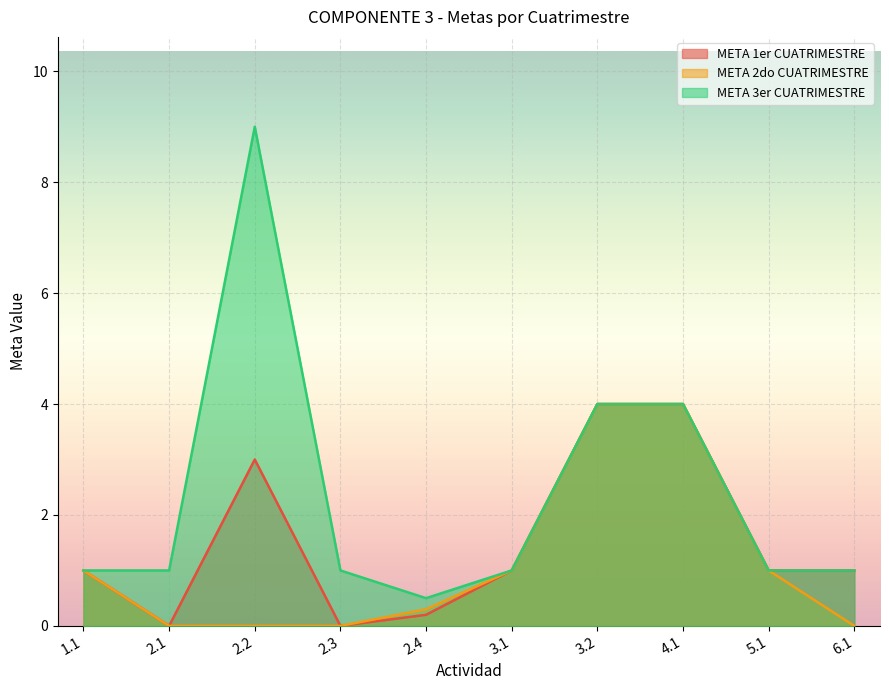

Rank the series by their maximum value, from highest to lowest.

META 3er CUATRIMESTRE, META 1er CUATRIMESTRE, META 2do CUATRIMESTRE